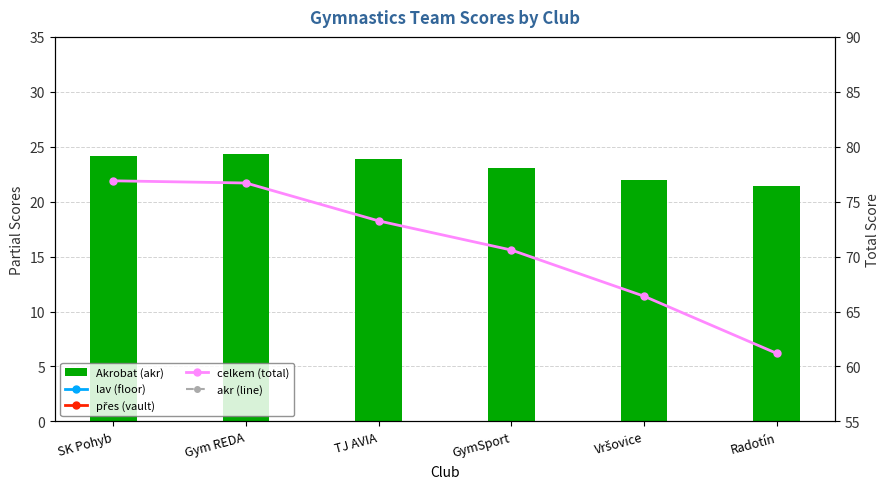

The celkem (total) series shows 46.3 at Vršovice. True or false?

False